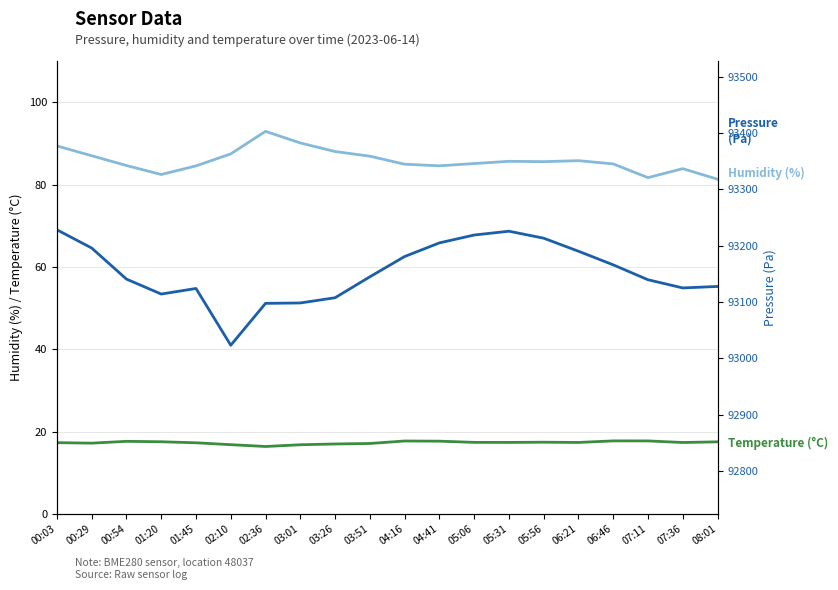

Which series has the largest total across all categories?

Pressure (Pa)